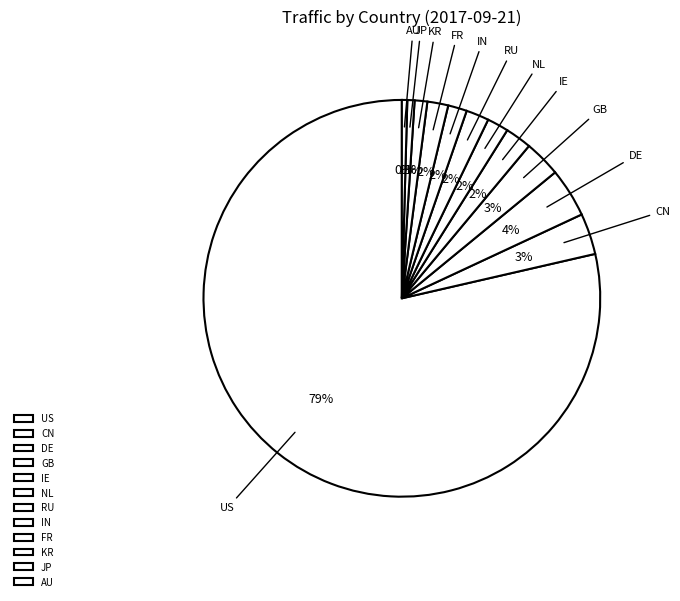

To the nearest percent, what is the difference between the GB and IE slice percentages?

1%